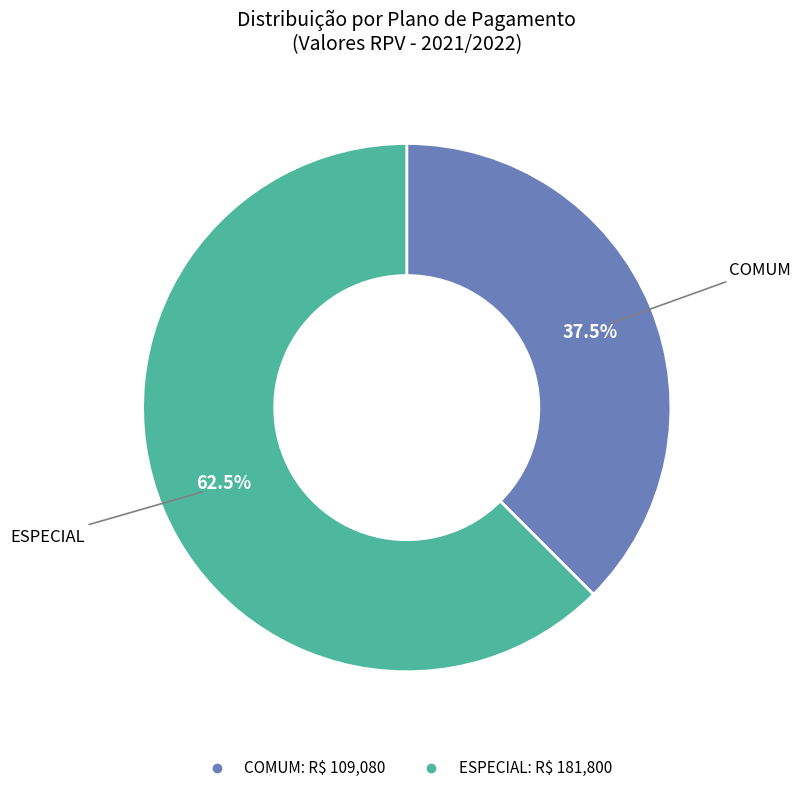

Between ESPECIAL and COMUM, which is larger?

ESPECIAL